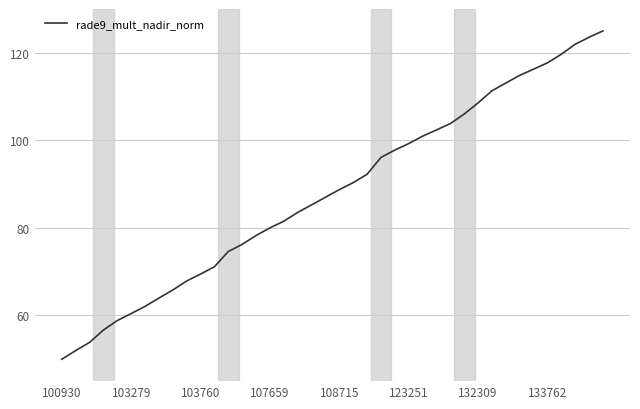

What is the smallest value displayed?

50.0